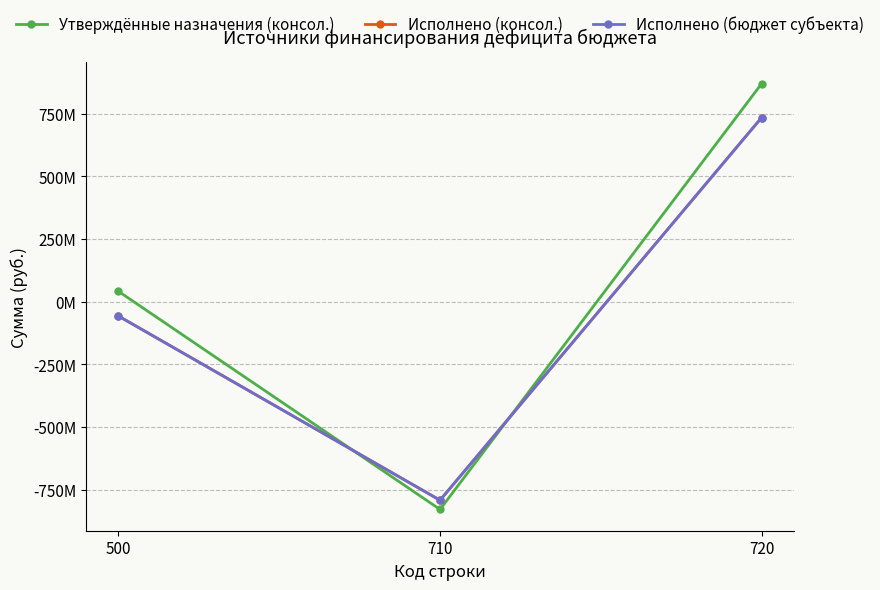

Which has a higher value, 710 or 720?

720